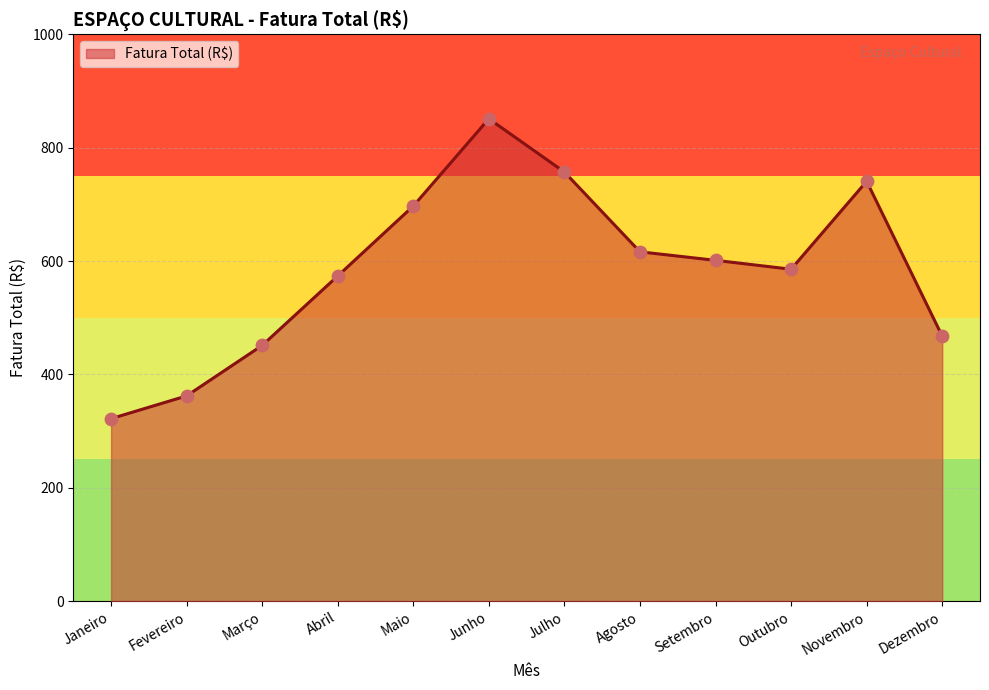

What is the change in value from Agosto to Novembro?

+124.4